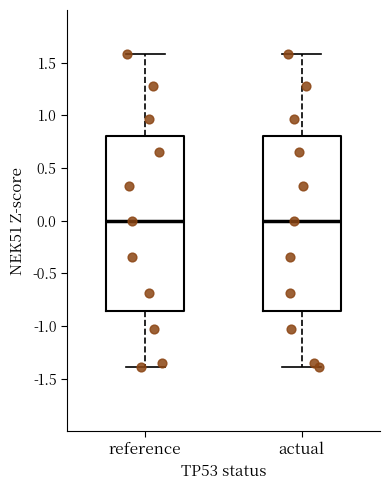

Reading left to right, read every box against the y-axis: the position of its median line, the range the box covers, and the ends of its whiskers. The values are not printed on the chart, so give them approximately, as read against the axis.

reference: median 0.00, box -0.85 to 0.80, whiskers -1.40 to 1.60
actual: median 0.00, box -0.85 to 0.80, whiskers -1.40 to 1.60